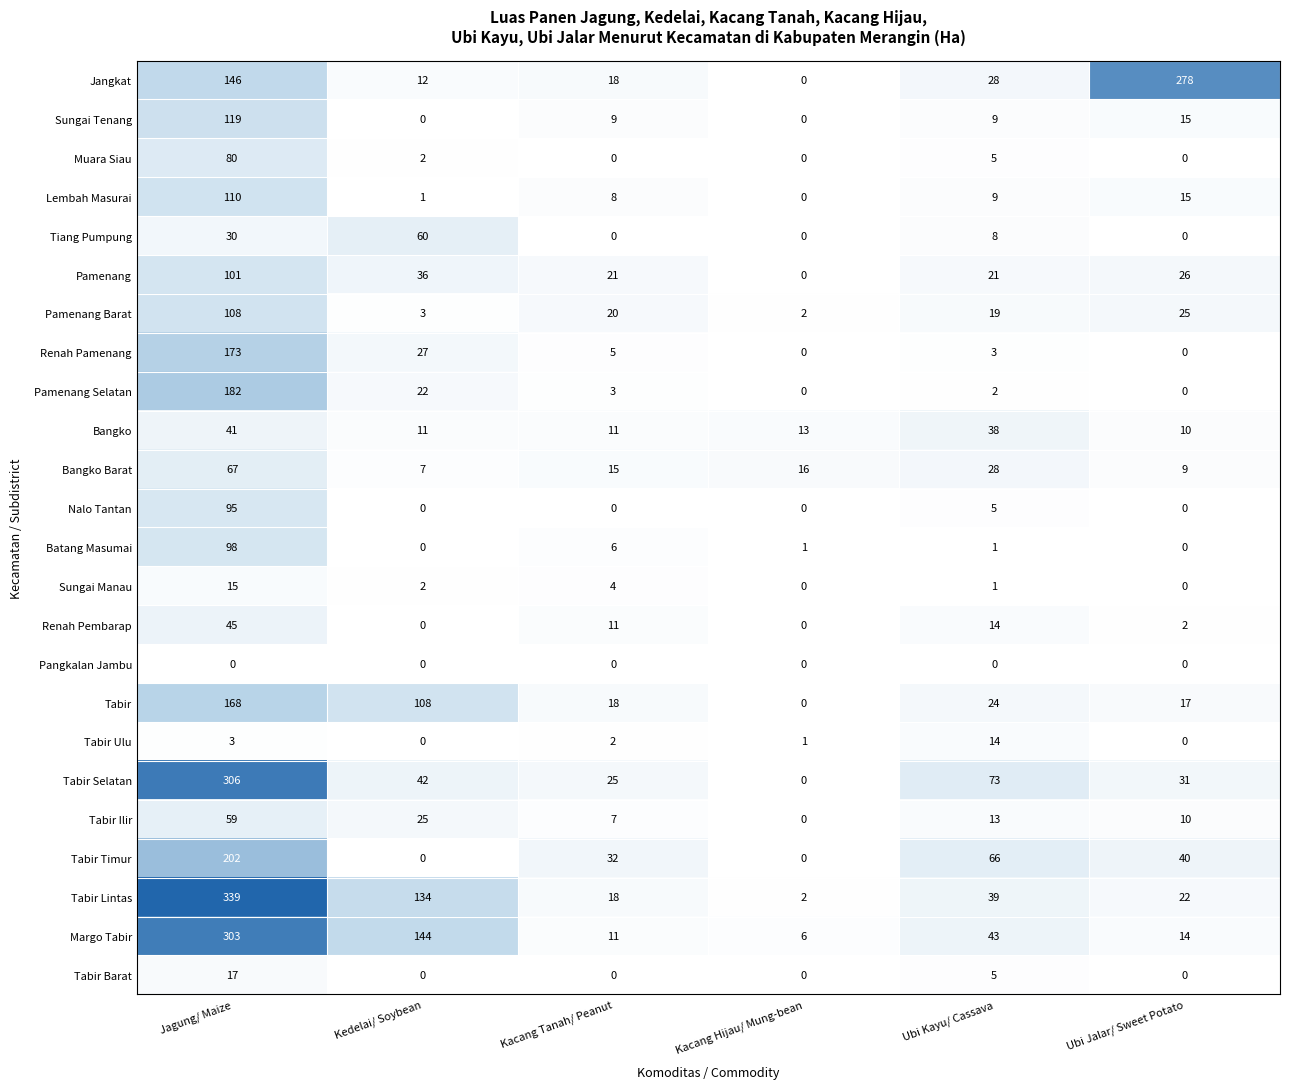

What value does the Nalo Tantan series have at Jagung/ Maize?

95